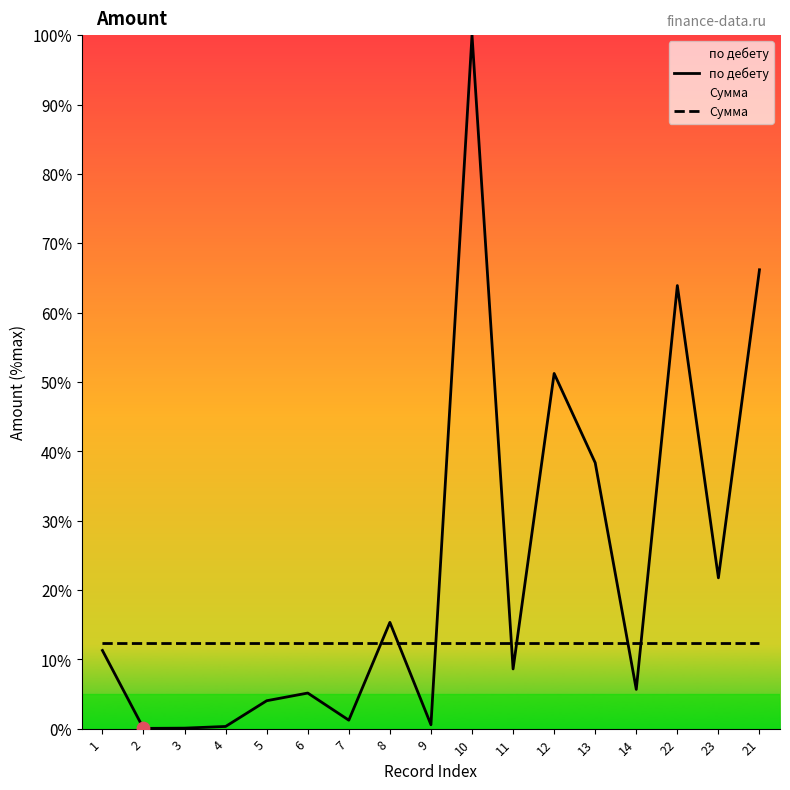

At which category is the sum across all series the highest?

10